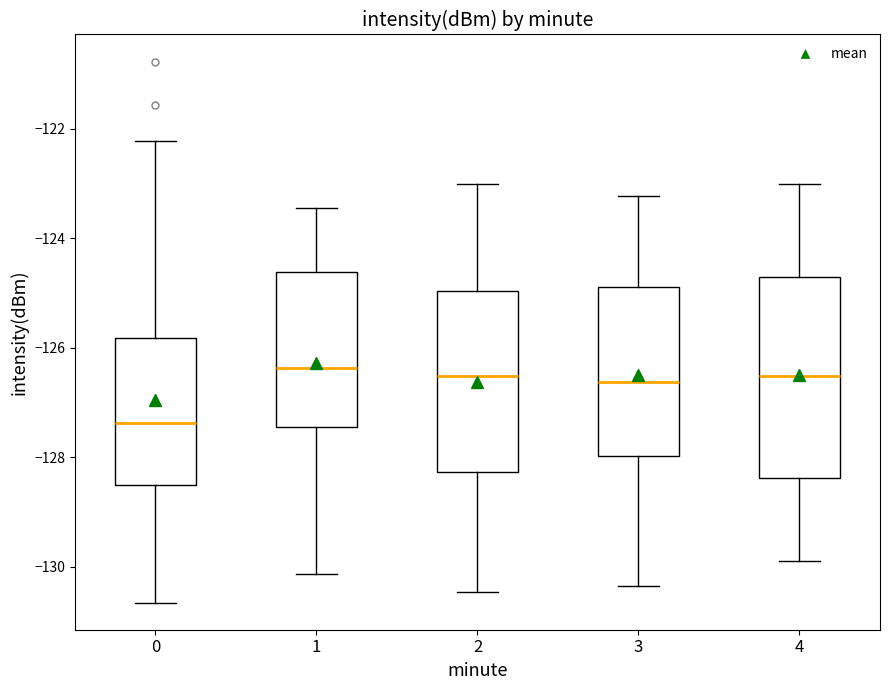

Reading left to right, read every box against the y-axis: the position of its median line, the range the box covers, and the ends of its whiskers. The values are not printed on the chart, so give them approximately, as read against the axis.

0: median -127.4, box -128.6 to -125.8, whiskers -130.6 to -122.2
1: median -126.4, box -127.4 to -124.6, whiskers -130.2 to -123.4
2: median -126.6, box -128.2 to -125.0, whiskers -130.4 to -123.0
3: median -126.6, box -128.0 to -124.8, whiskers -130.4 to -123.2
4: median -126.6, box -128.4 to -124.8, whiskers -129.8 to -123.0